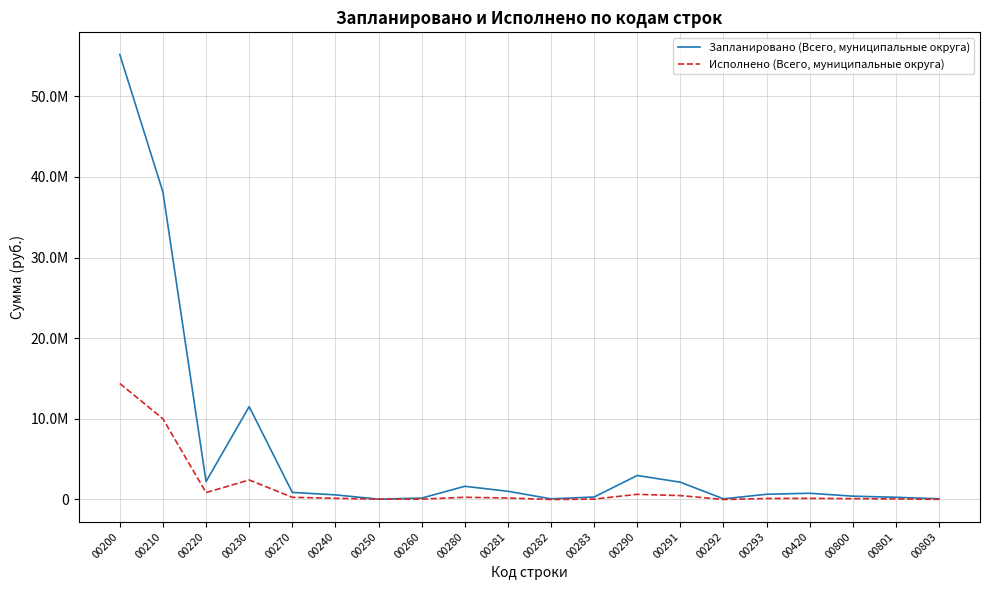

What are all the series names shown in the legend?

Запланировано (Всего, муниципальные округа), Исполнено (Всего, муниципальные округа)